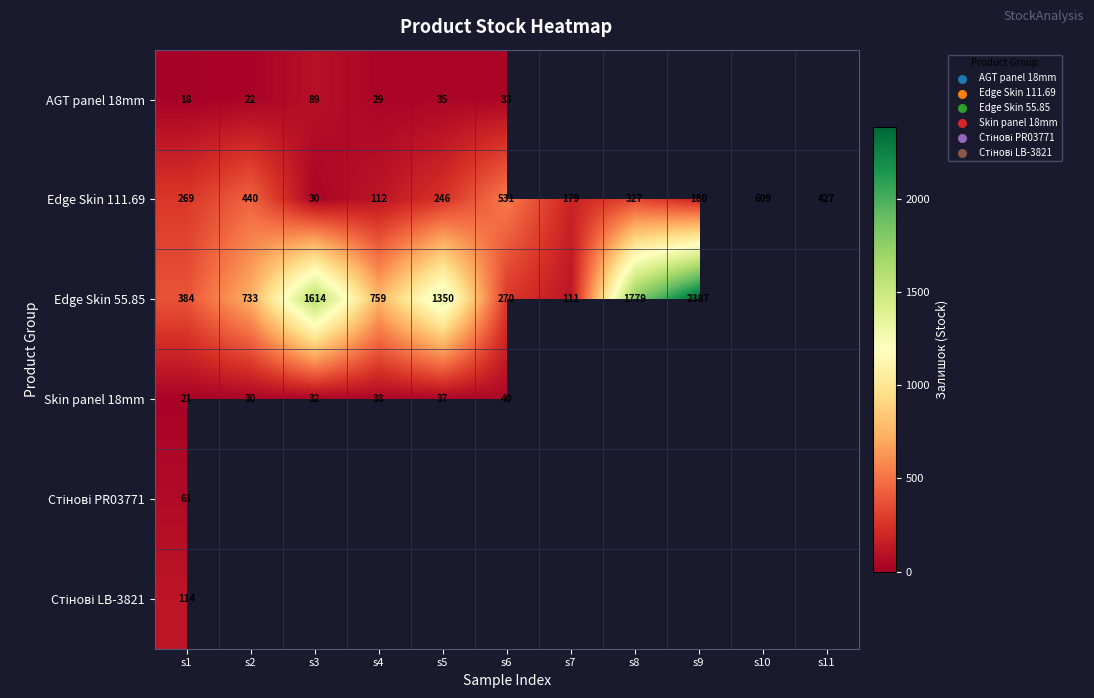

List the labels in order of Edge Skin 111.69 value, largest first.

s10, s6, s2, s11, s8, s1, s5, s9, s7, s4, s3